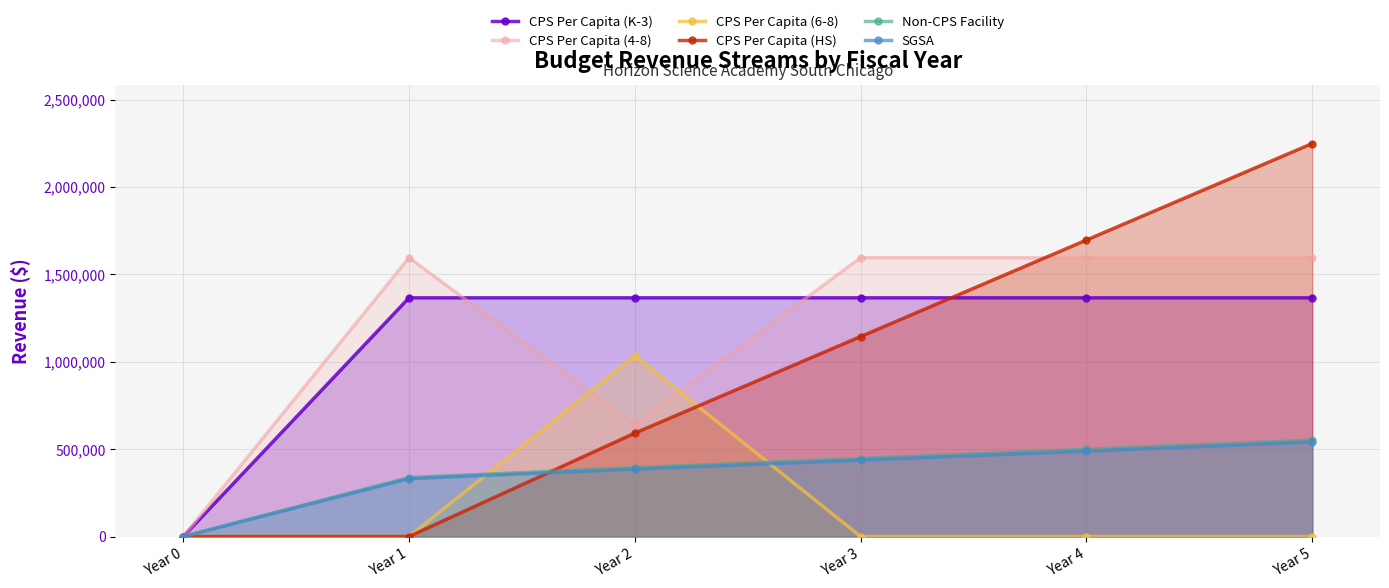

Between which two adjacent categories do CPS Per Capita (6-8) and CPS Per Capita (HS) first intersect?

Year 2 and Year 3